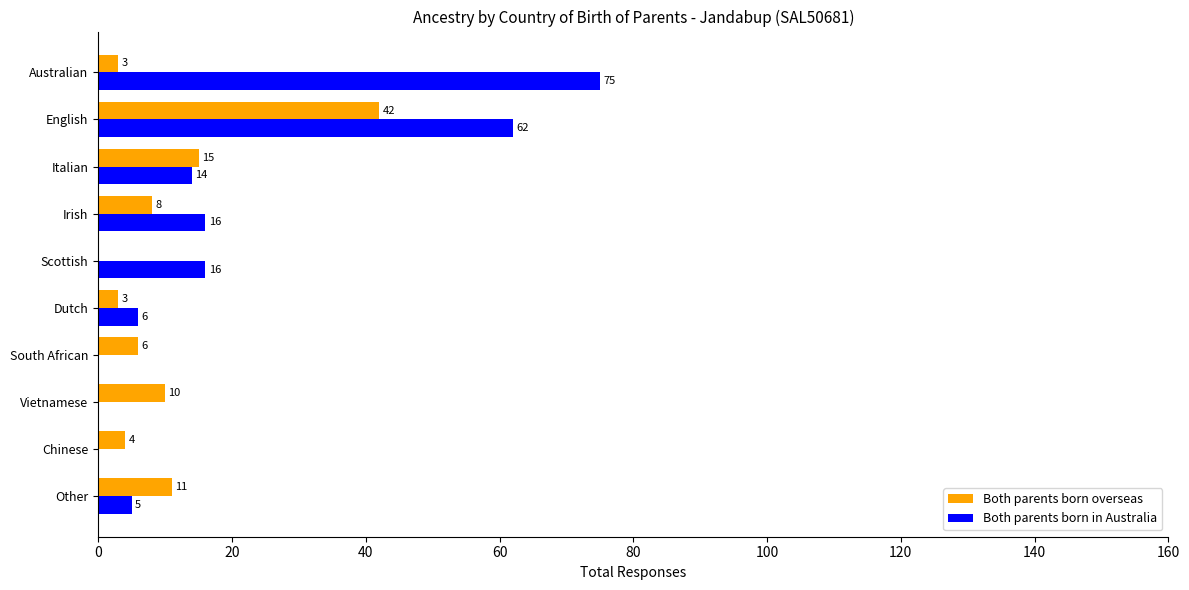

What are all the series names shown in the legend?

Both parents born overseas, Both parents born in Australia